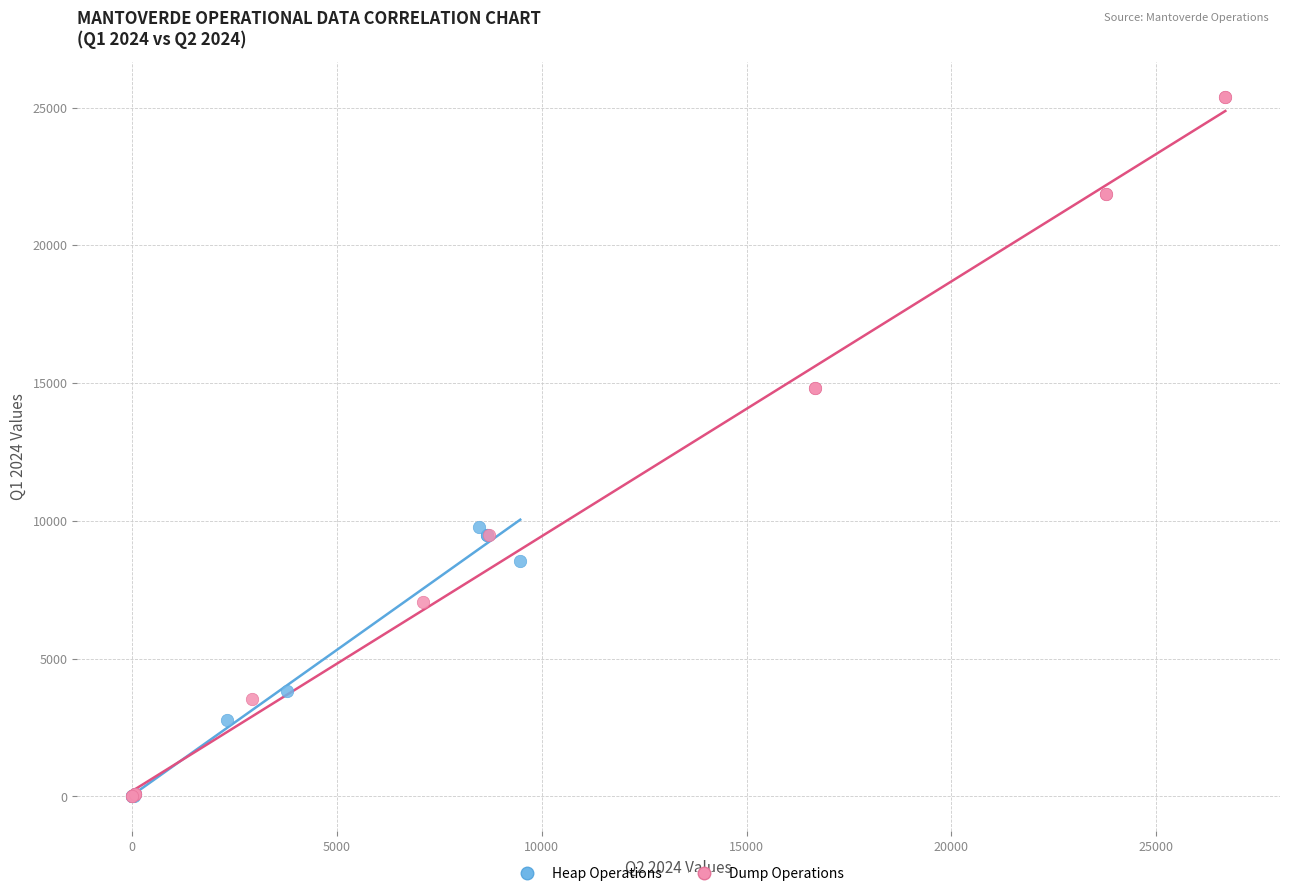

Which series contains the highest Y value?

Dump Operations